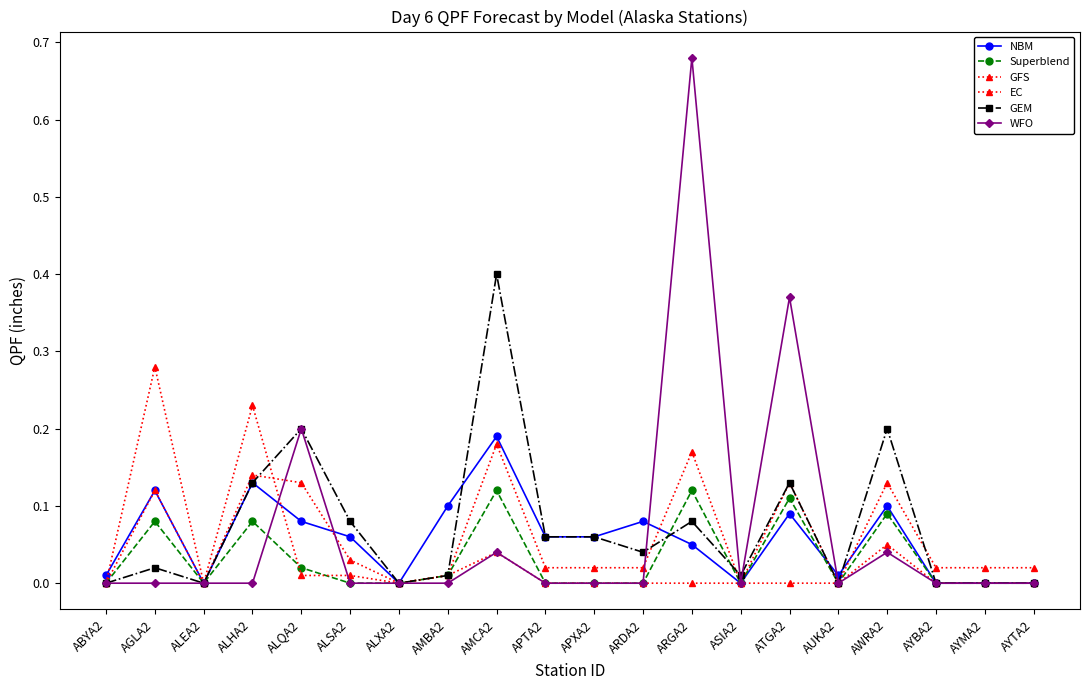

What is the sum of the Superblend values at ALXA2 and ARGA2?

0.1